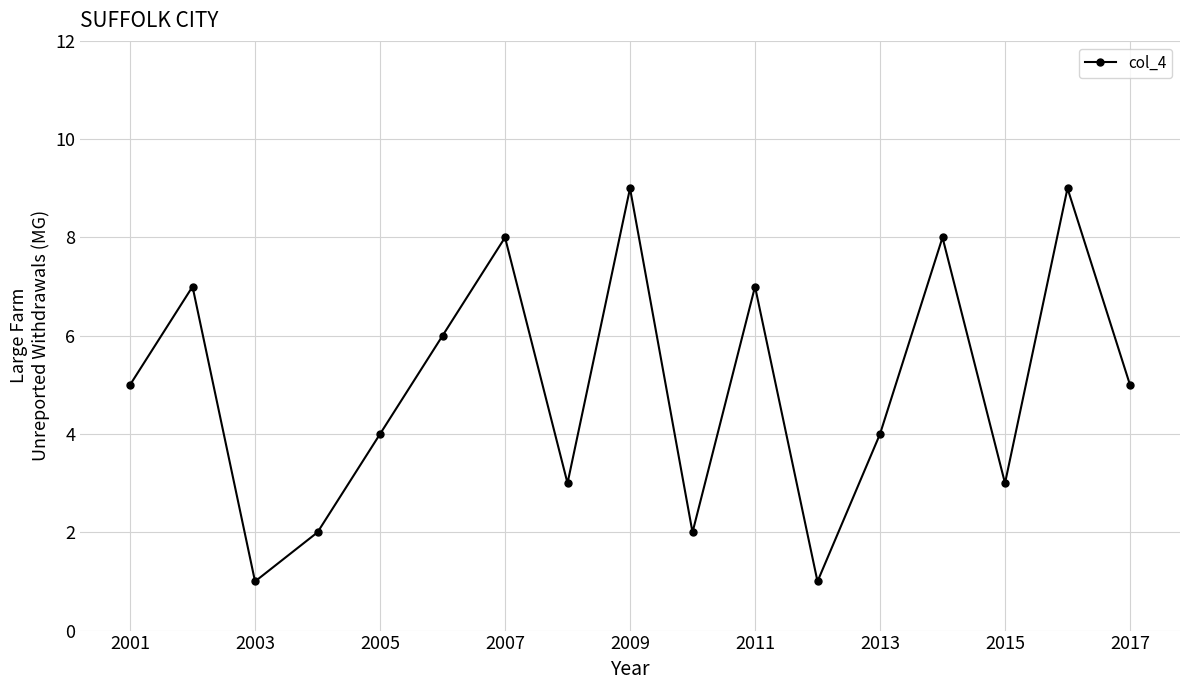

What is the value of the 14th point from the left?

8